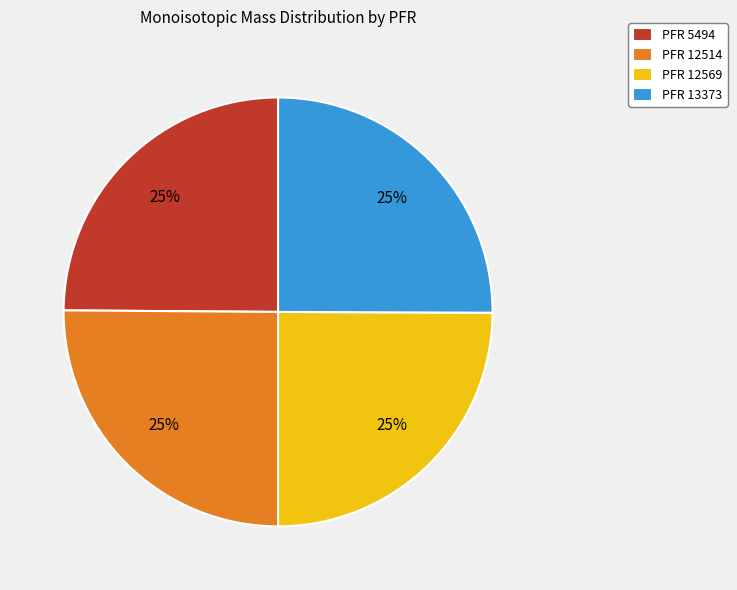

True or false: PFR 13373 accounts for 40% of the total.

False